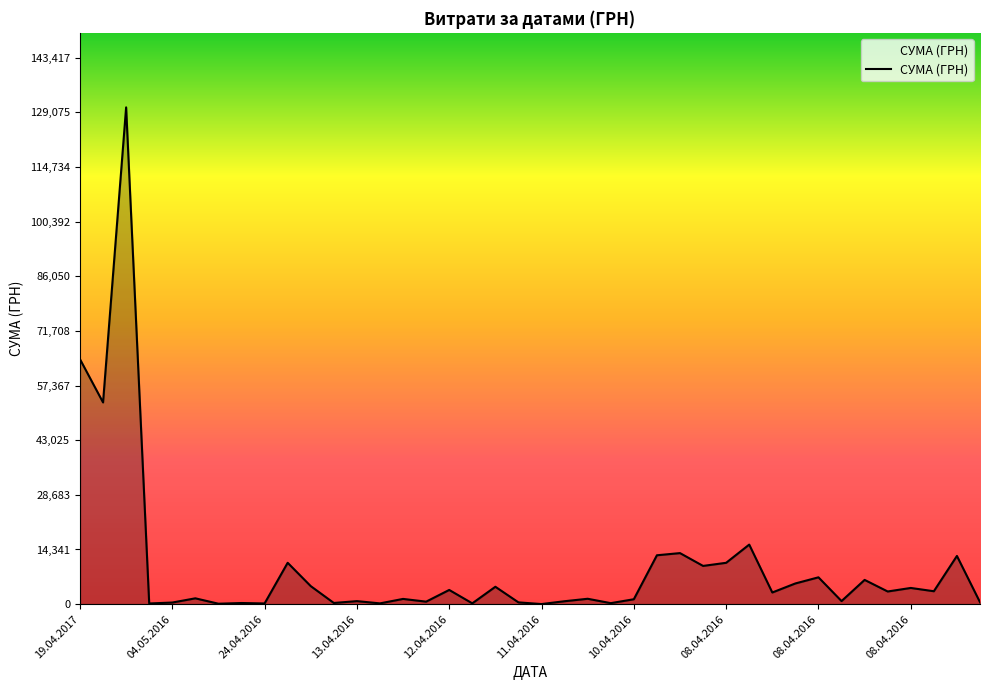

What is the difference between the maximum and minimum values?

130357.3